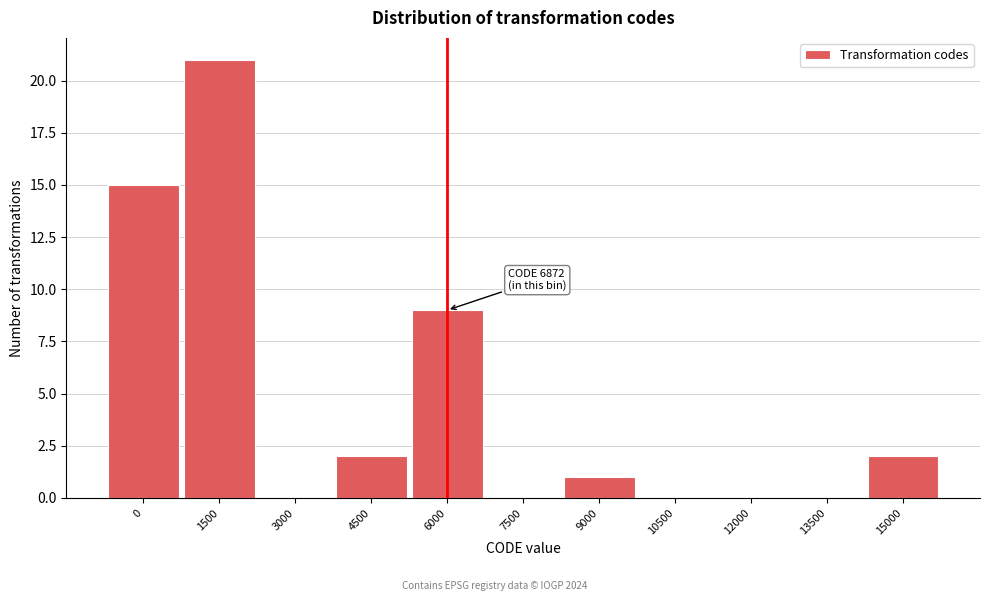

Reading left to right, list all the values displayed in this chart.

0=15	1500=21	3000=0	4500=2	6000=9	7500=0	9000=1	10500=0	12000=0	13500=0	15000=2